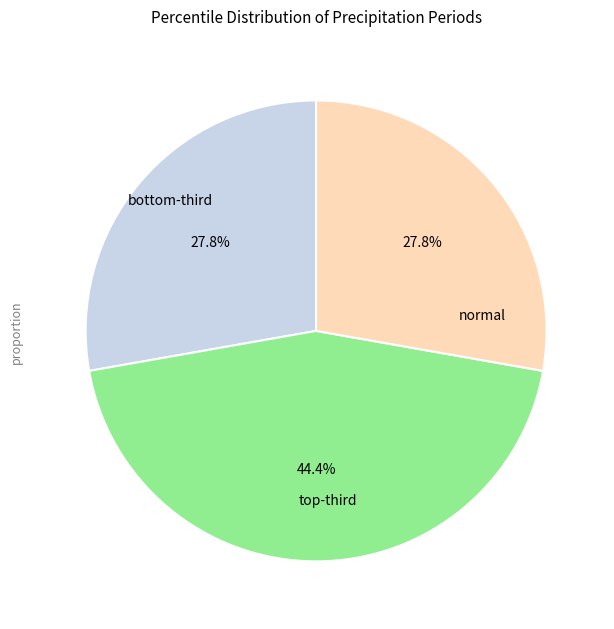

How many slices are in this pie chart?

3